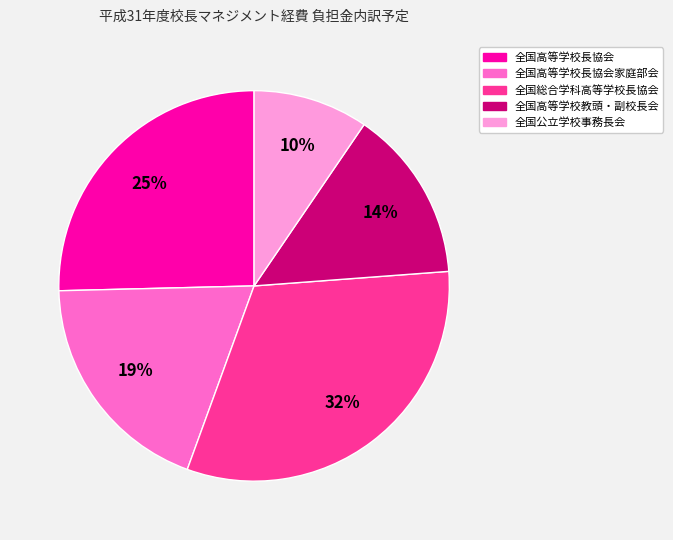

Does any single category account for the majority?

No